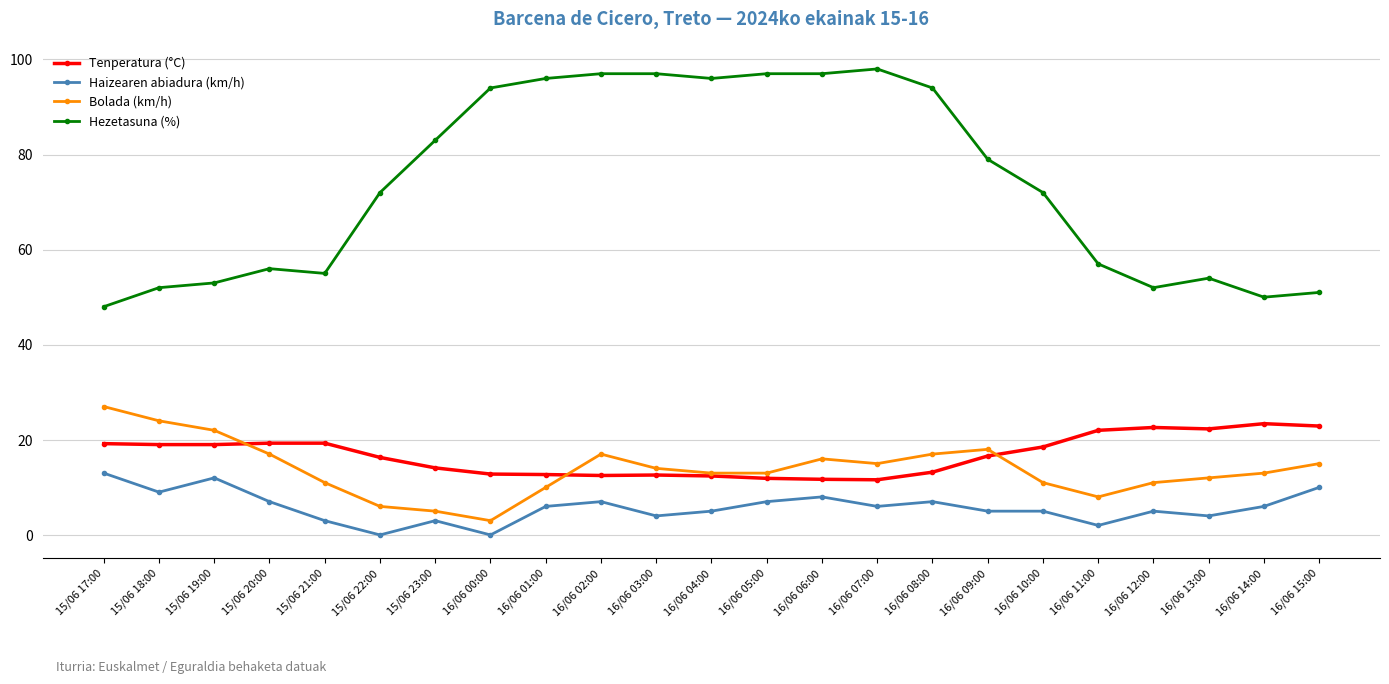

What is the total value across all series at 16/06 14:00?

92.4